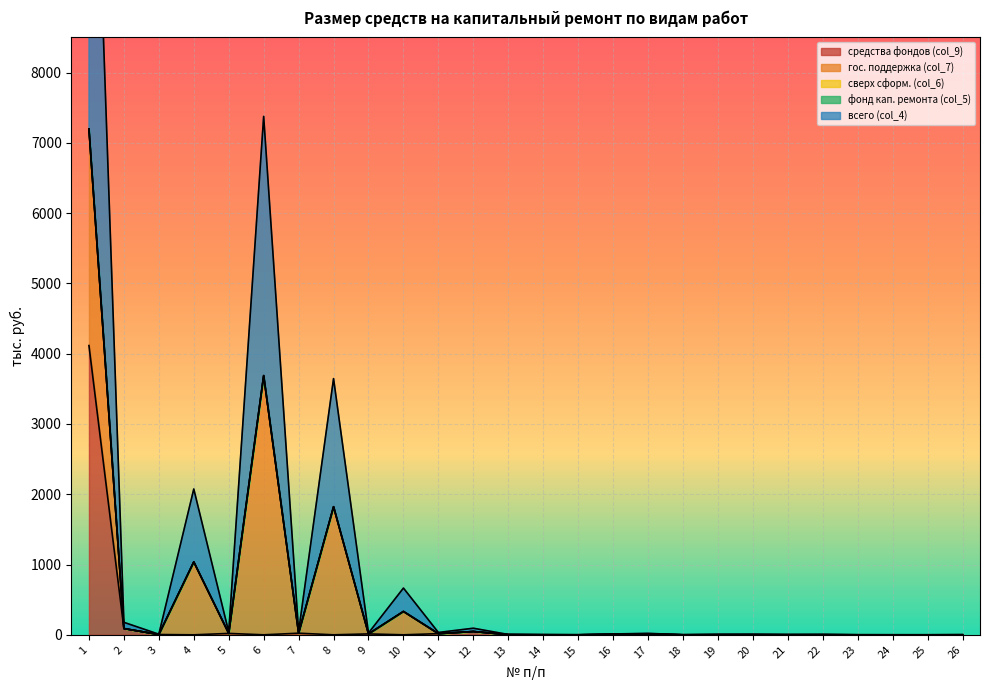

How many series are shown in this chart?

5